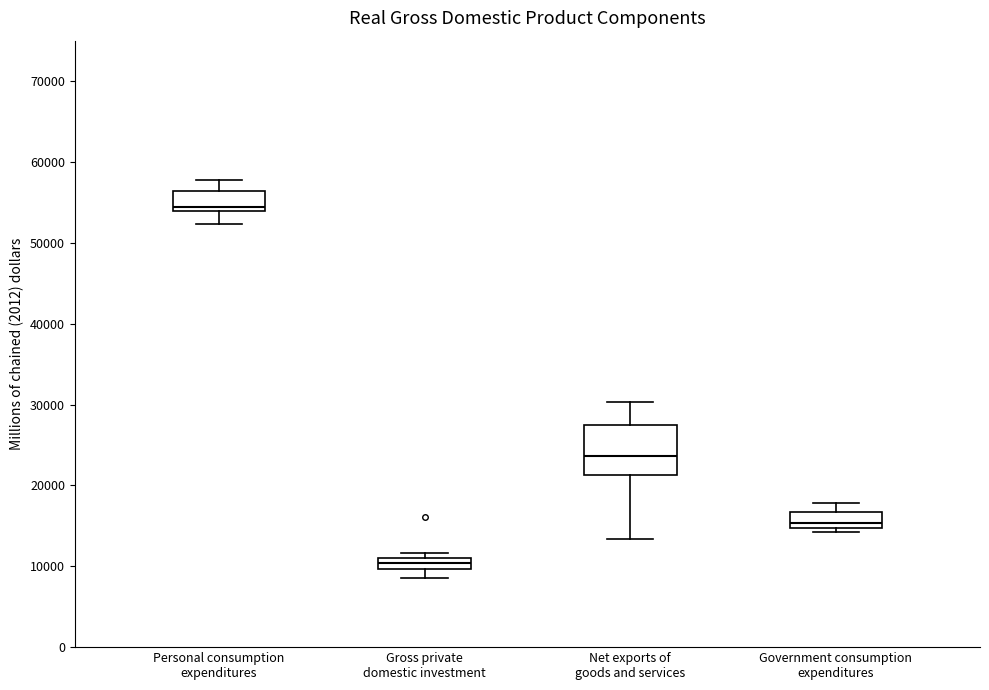

Comparing the boxes themselves (not the whiskers), which one is the tallest?

Net exports of goods and services